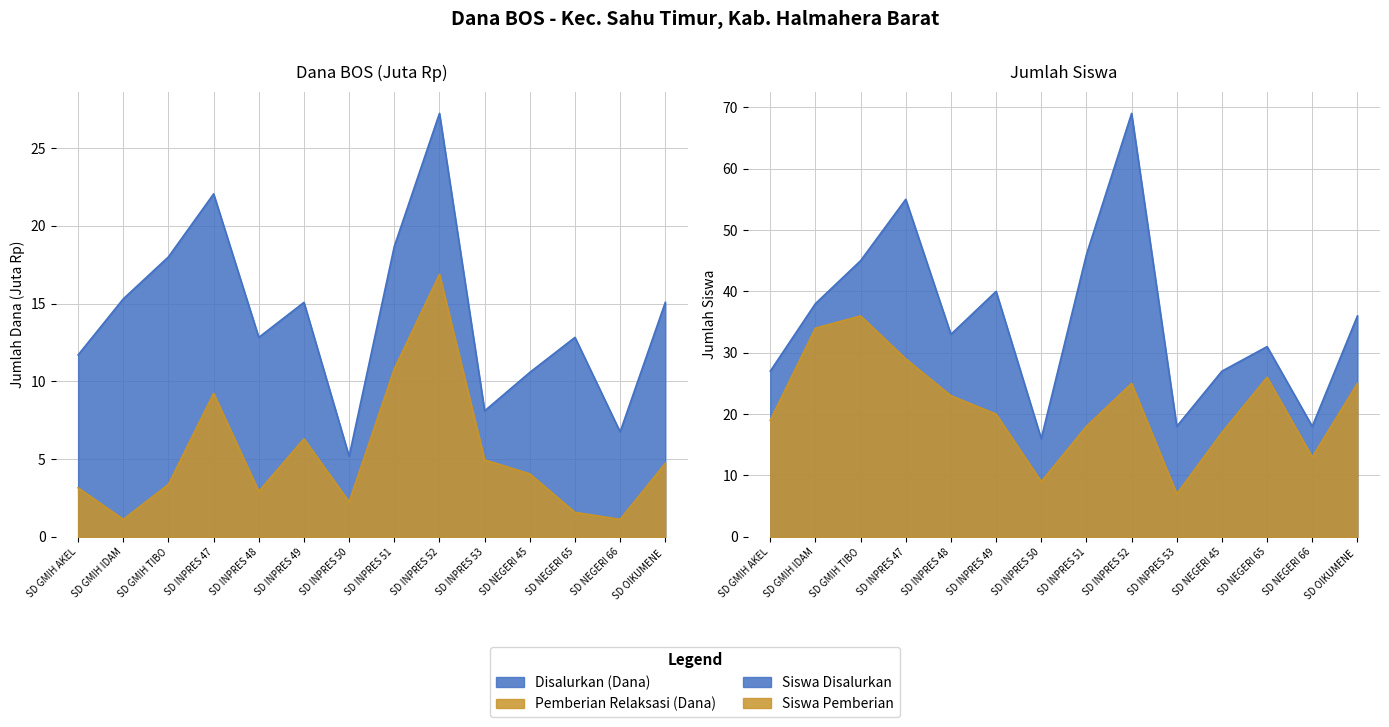

Reading left to right, what are all the values shown in this chart?

Disalurkan (Dana): 11.7	15.3	18.0	22.1	12.8	15.1	5.2	18.7	27.2	8.1	10.6	12.8	6.8	15.1
Pemberian Relaksasi (Dana): 3.1	1.1	3.4	9.2	2.9	6.3	2.2	10.8	16.9	5.0	4.0	1.6	1.1	4.7
Siswa Disalurkan: 27.0	38.0	45.0	55.0	33.0	40.0	16.0	46.0	69.0	18.0	27.0	31.0	18.0	36.0
Siswa Pemberian: 19.0	34.0	36.0	29.0	23.0	20.0	9.0	18.0	25.0	7.0	17.0	26.0	13.0	25.0